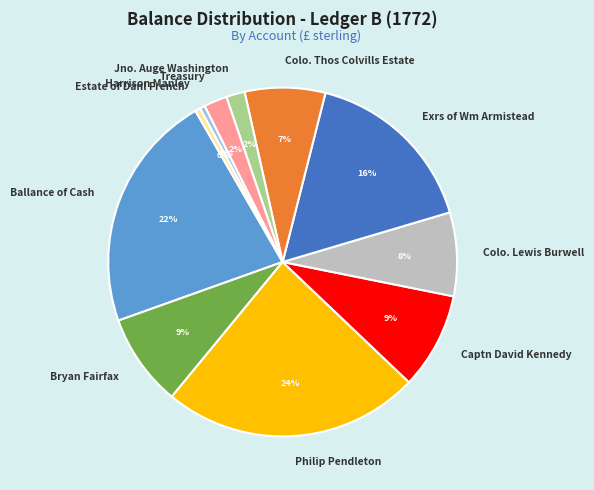

Does Ballance of Cash represent more than half of the total?

No